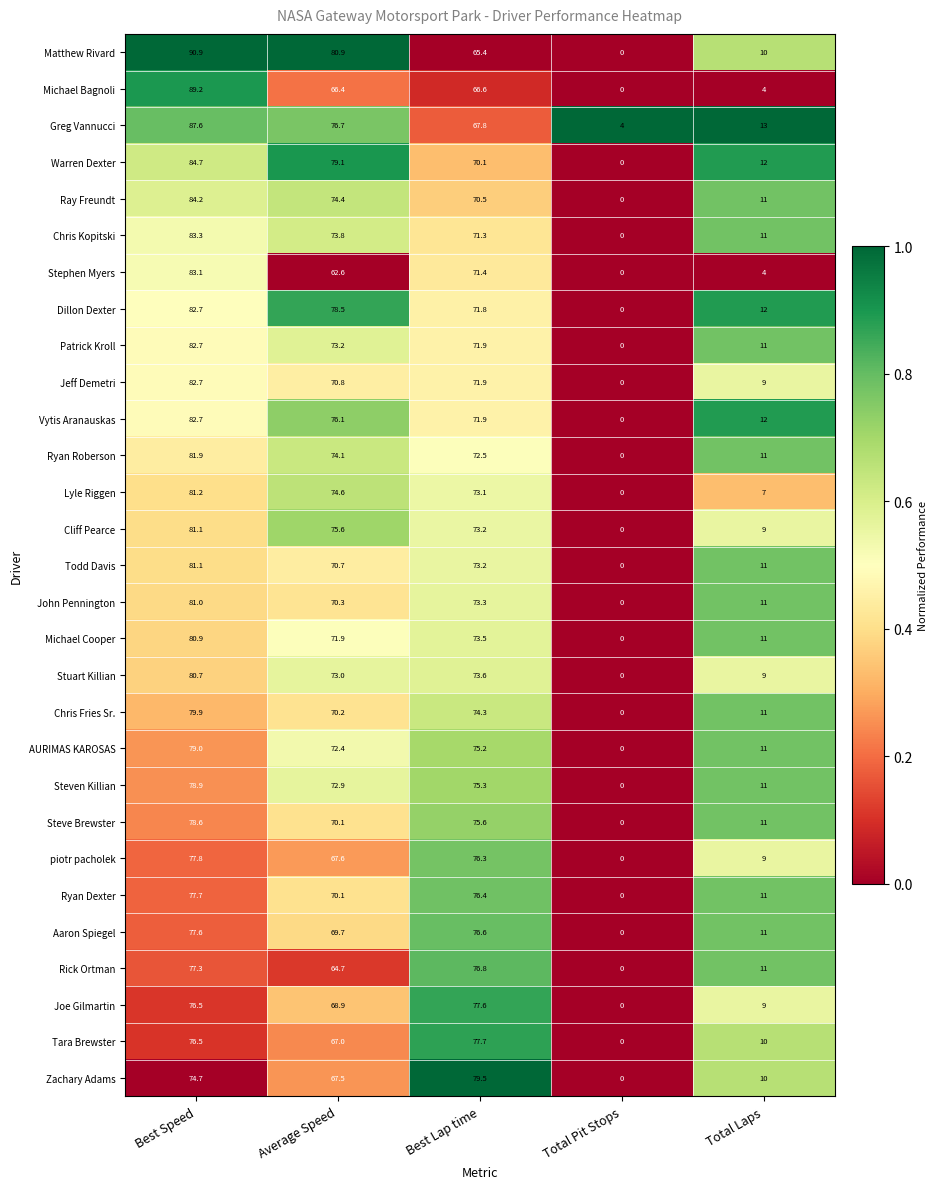

The value of Todd Davis at Best Lap time is 73.2. True or false?

True